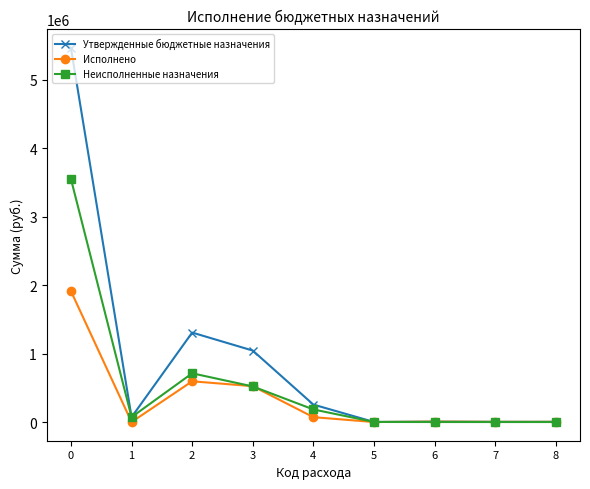

Is this an area chart (filled region under the line)?

No